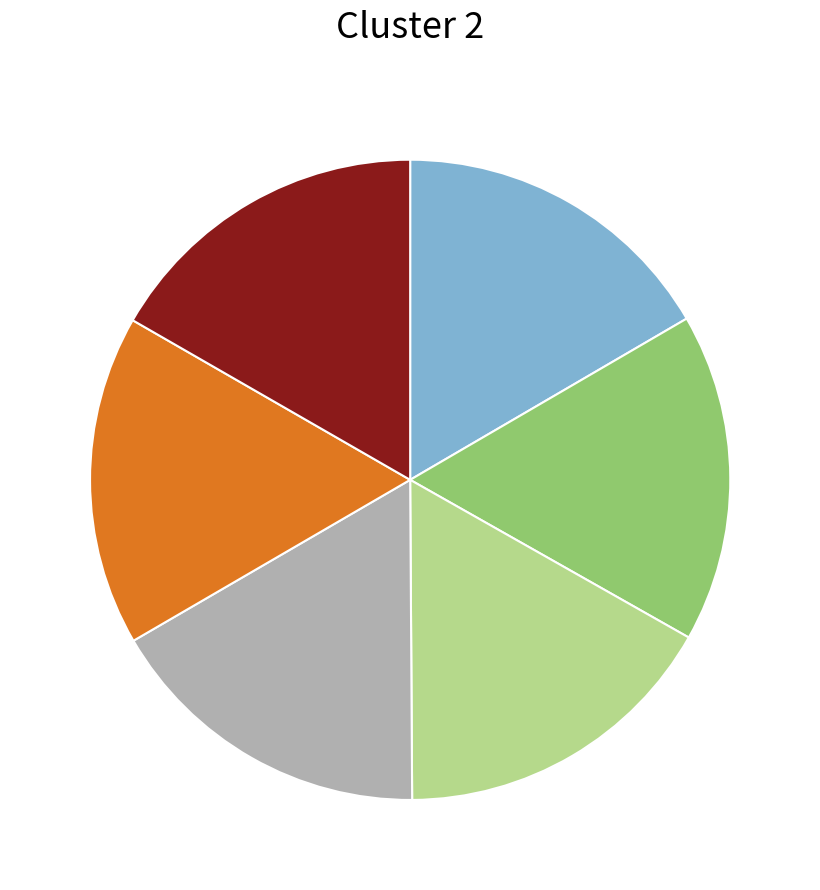

Does any single category account for the majority?

No